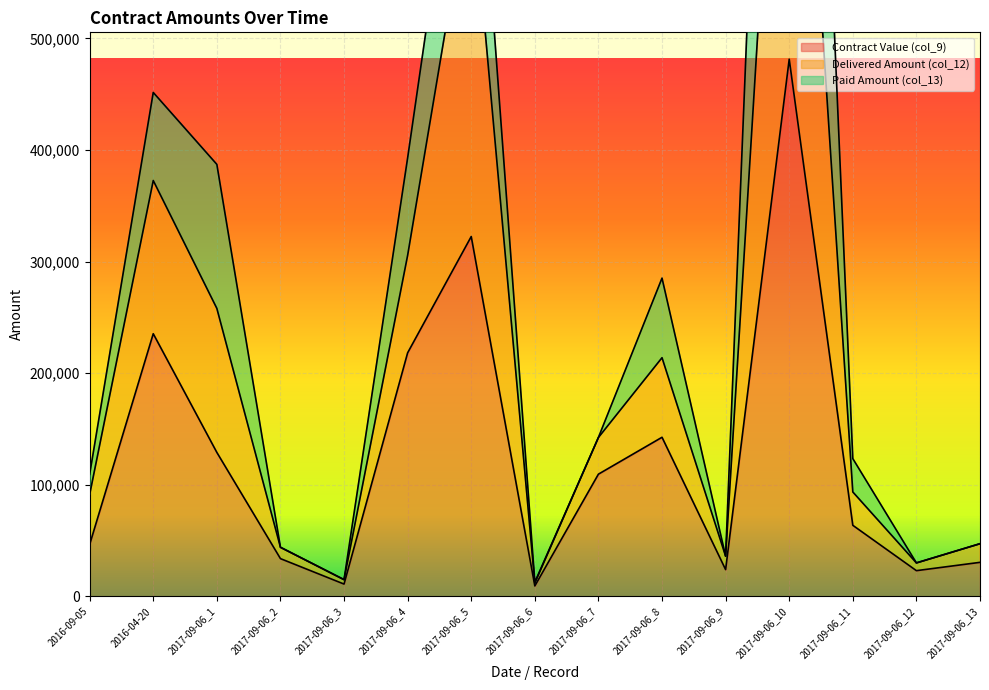

How many data points in col_12 are above 93623?

8